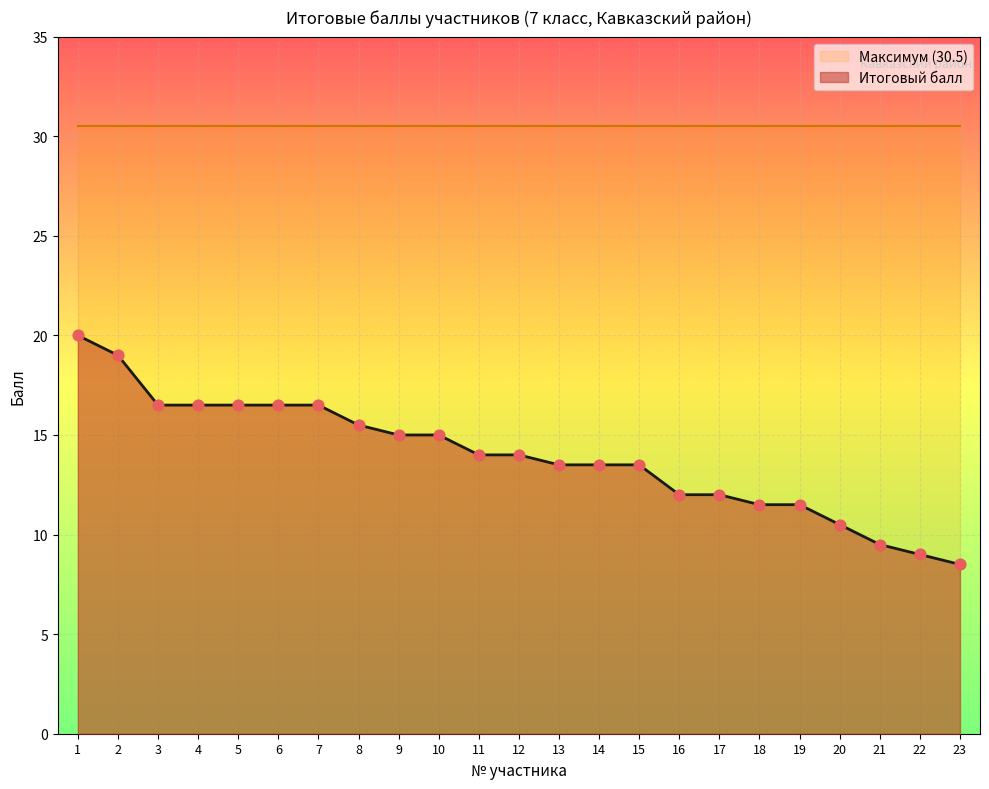

Which has a higher value, 10 or 18?

10